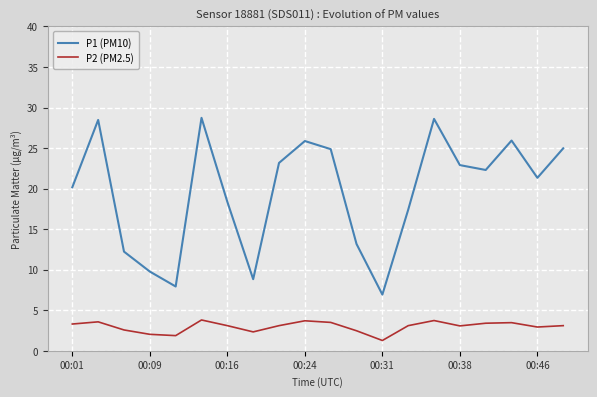

Which series has the widest spread of values?

P1 (PM10)